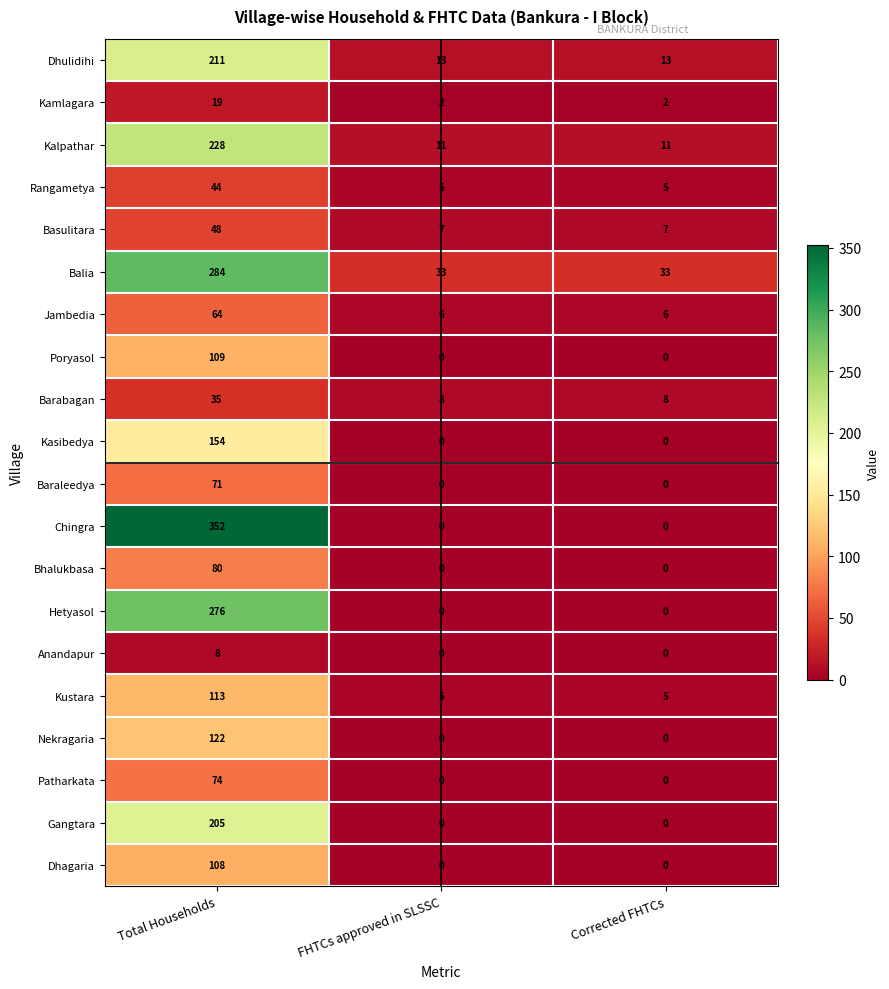

What is the total value across all series at FHTCs approved in SLSSC?

90